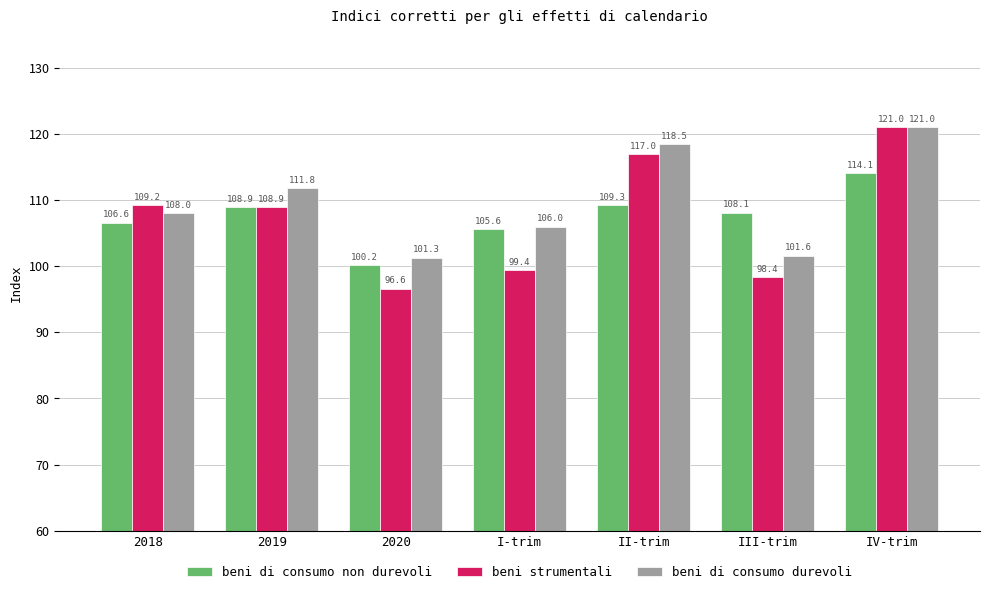

Rank the categories by beni di consumo non durevoli value from lowest to highest.

2020, I-trim, 2018, III-trim, 2019, II-trim, IV-trim